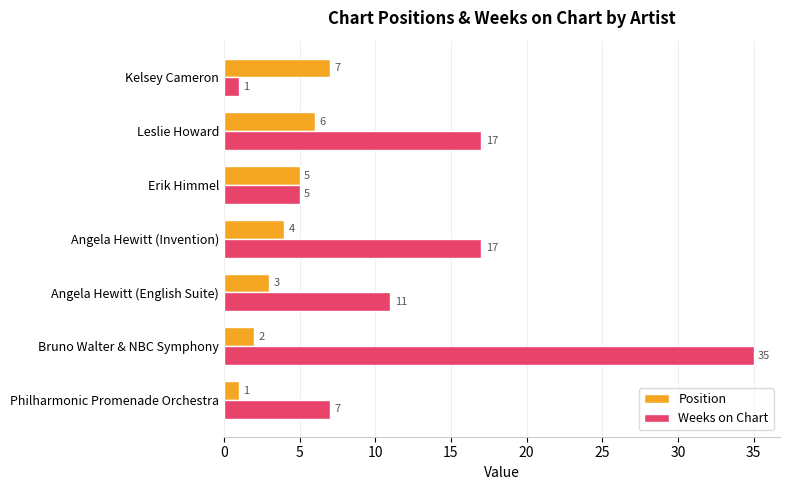

Which series has the widest spread of values?

Weeks on Chart